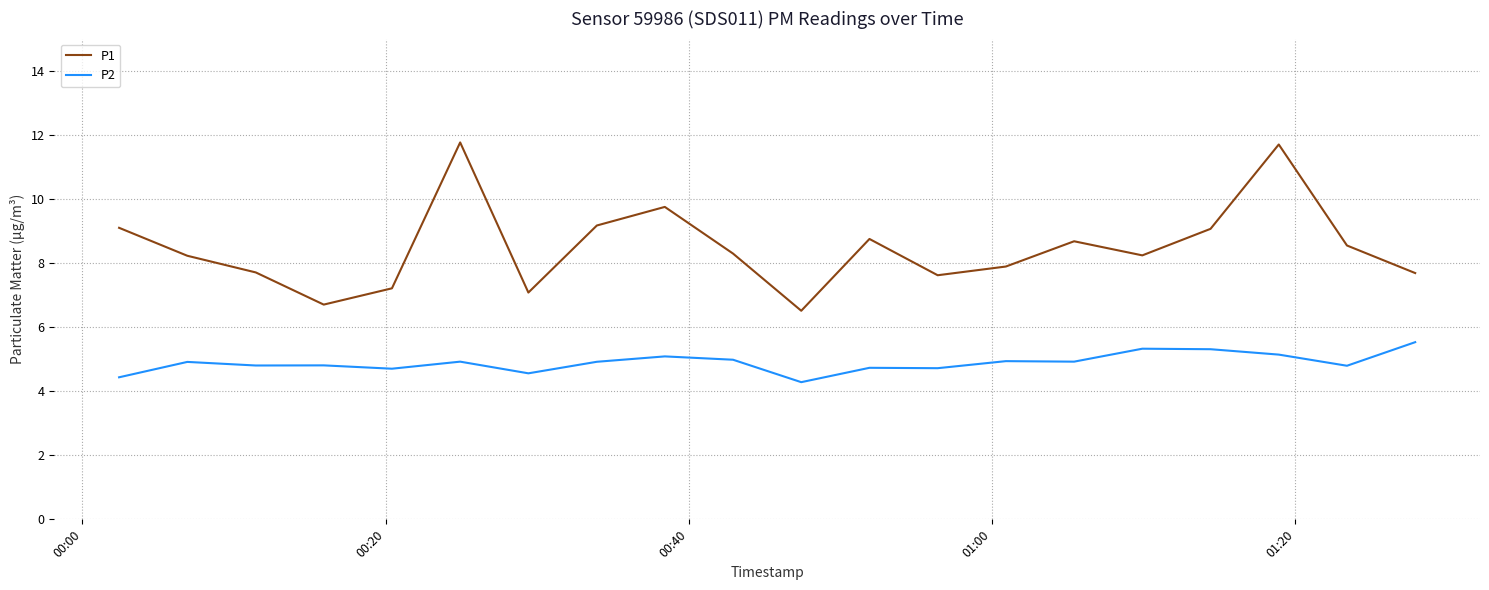

What is the minimum value for P1?

6.5